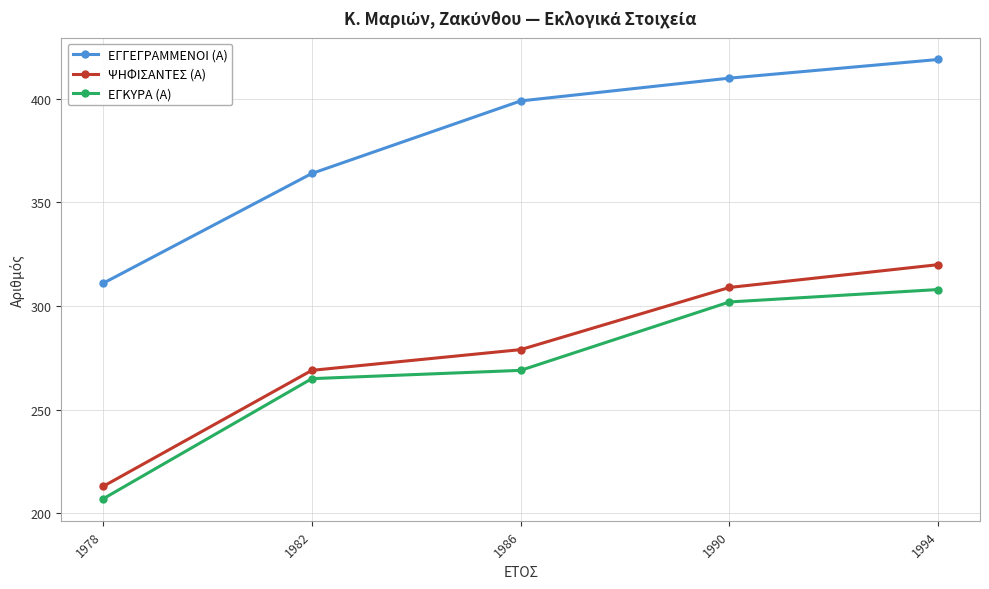

Count the number of data series in this chart.

3